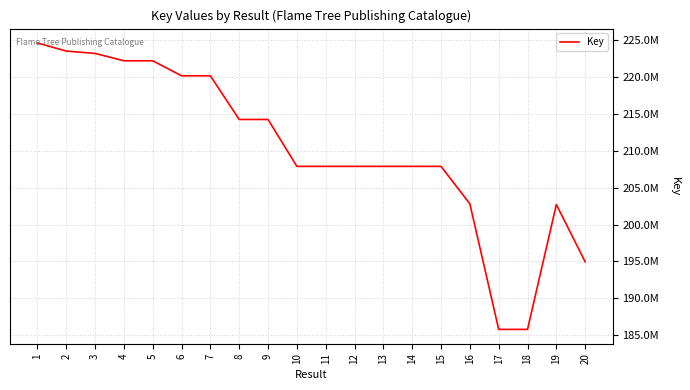

How many interior local peaks (higher than both neighbors) does the data have?

5